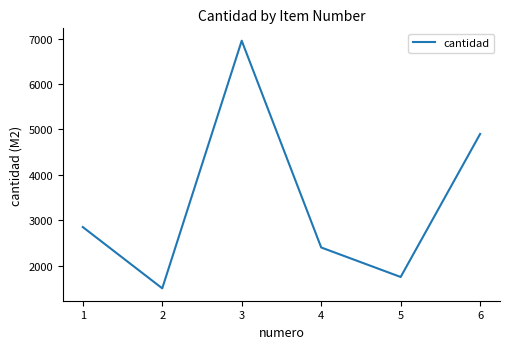

What is the difference between the maximum and minimum values?

5453.1